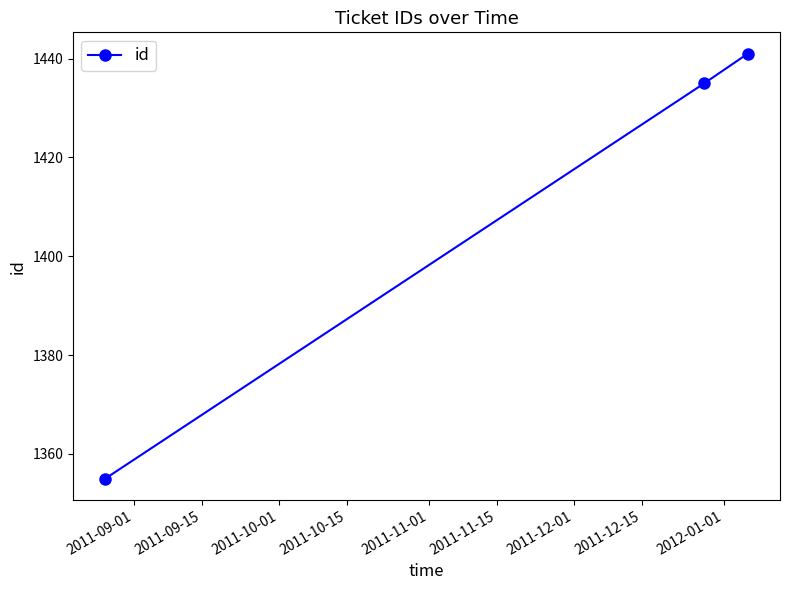

What is the value of the 1st point from the left?

1355